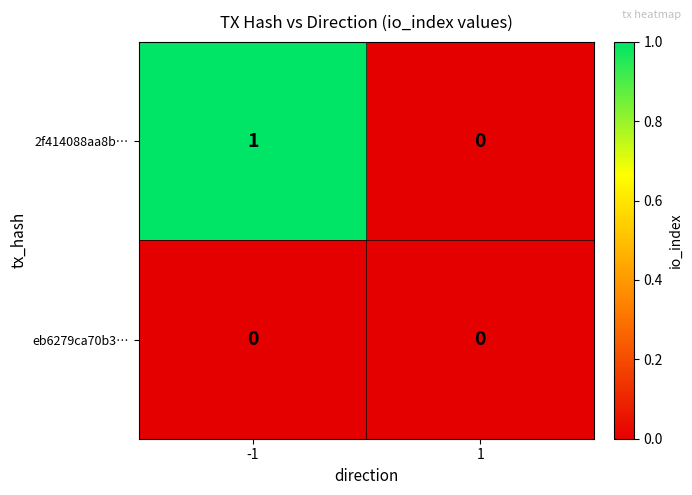

Which series has the widest spread of values?

2f414088aa8b…